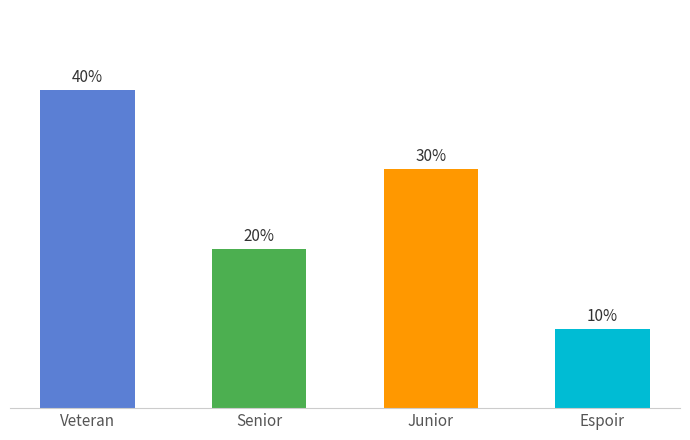

Does the chart contain any negative values?

No